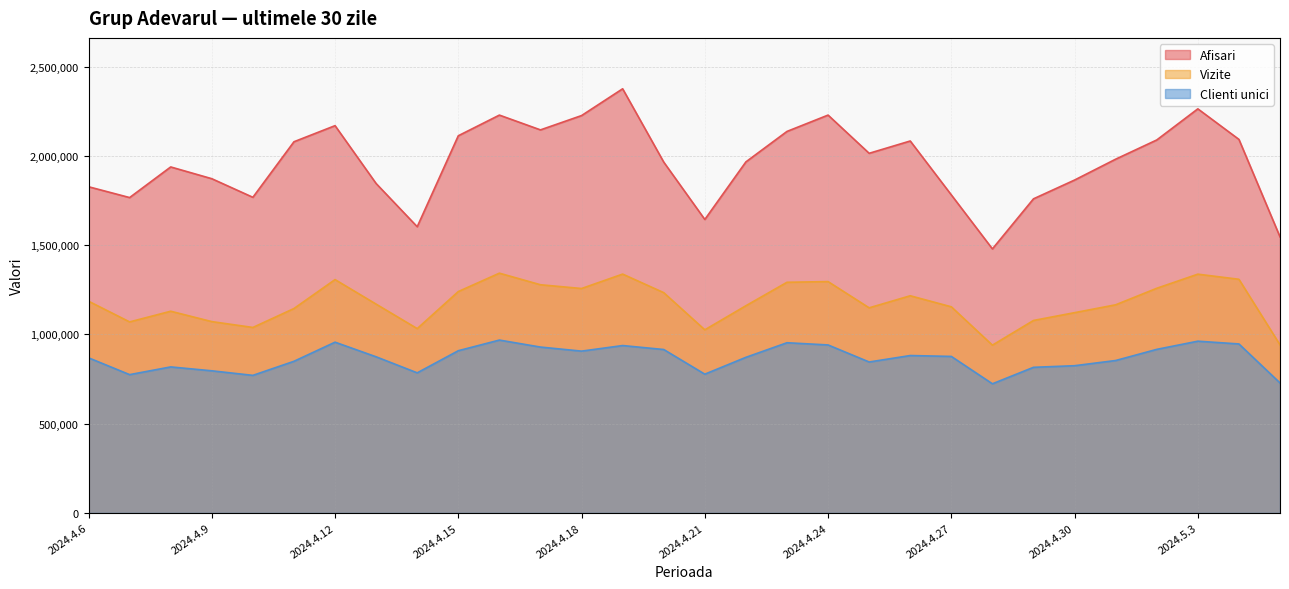

What is the label of the 5th point from the left?

2024.4.10